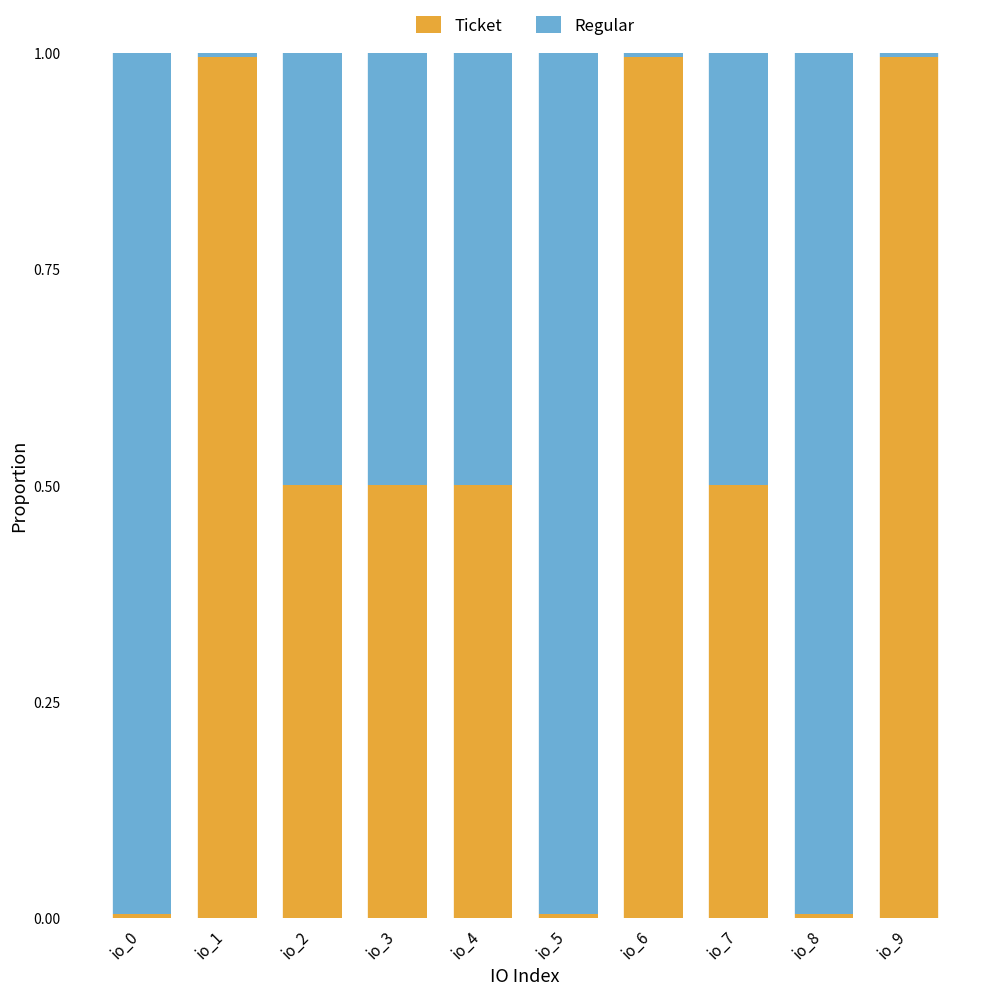

What is the average value of the Ticket series?

0.5